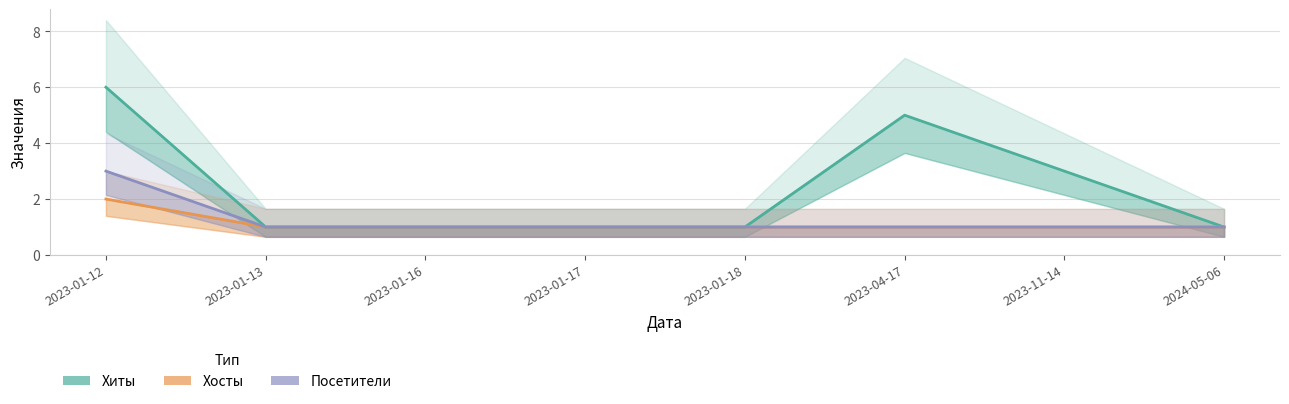

How many data points in Хиты are above 1?

3